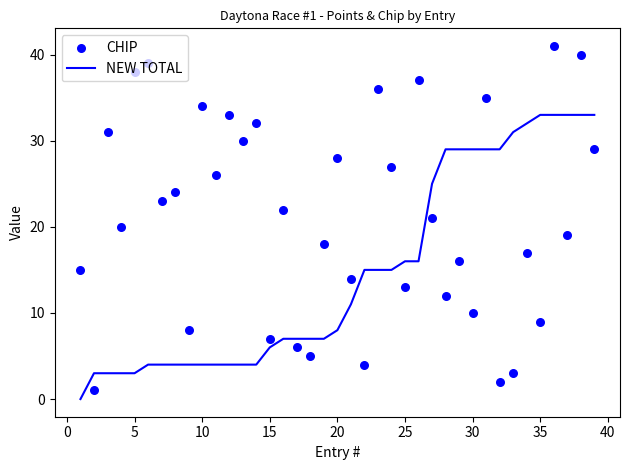

Which series has the largest total across all categories?

CHIP